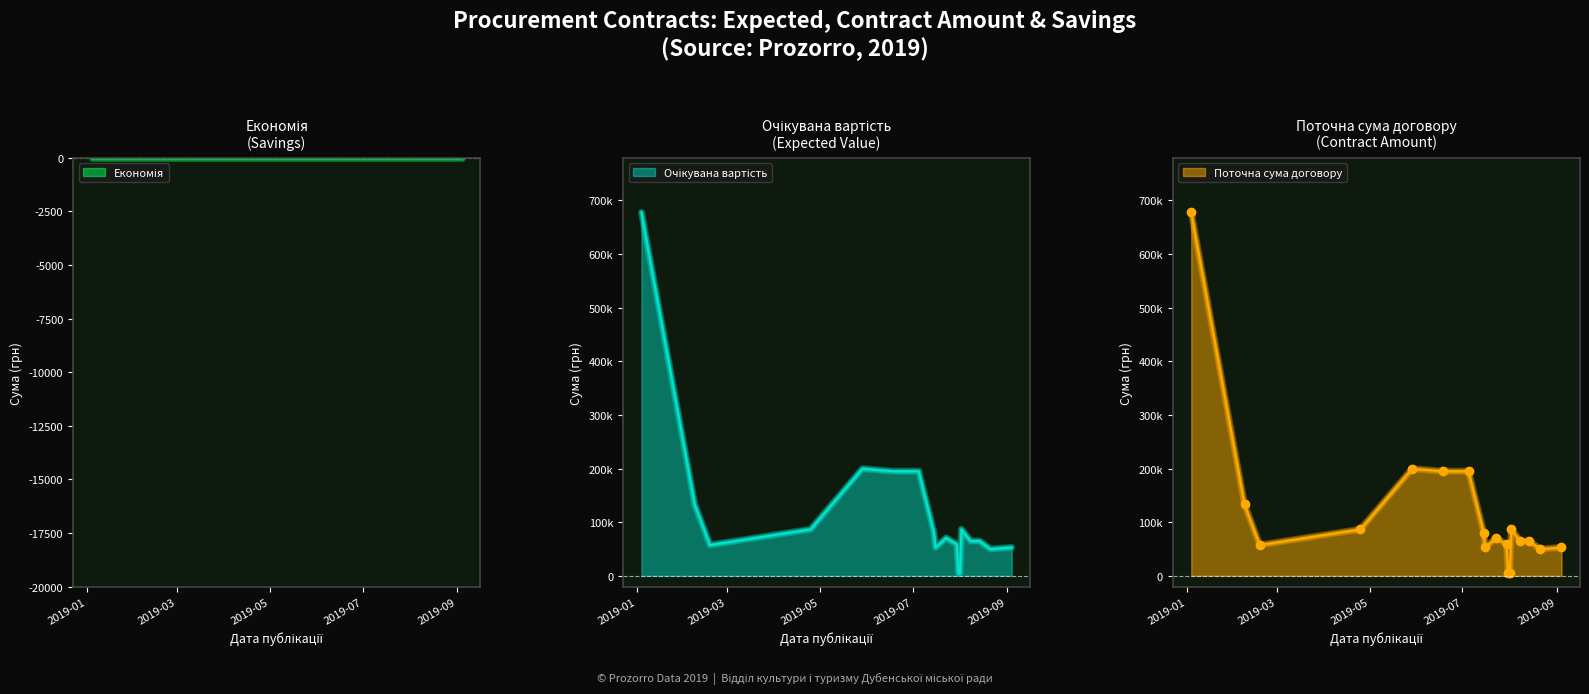

Where does the Поточна сума договору series first go above 70800?

2019-01-04